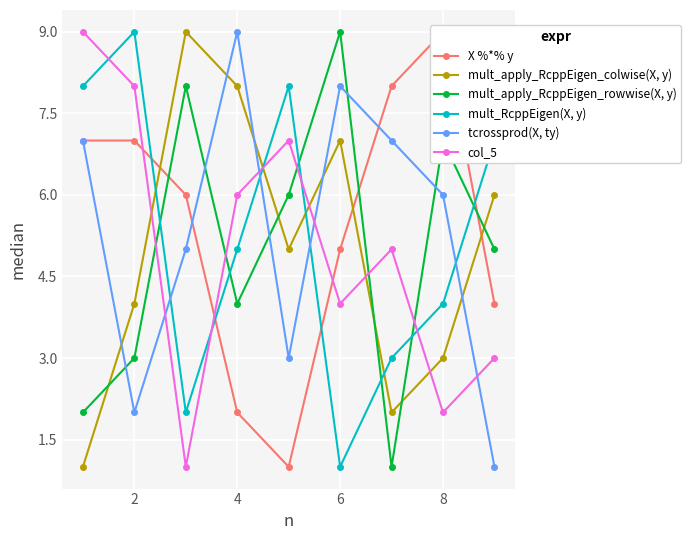

The value of mult_apply_RcppEigen_colwise(X, y) at 2 is 4. True or false?

True